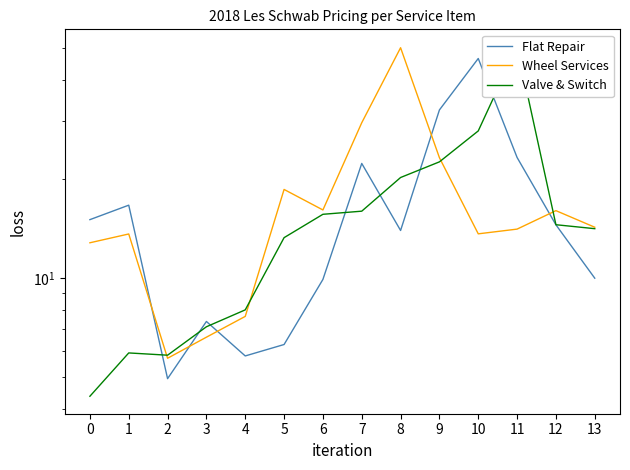

After their last crossing, which series has the higher values: Wheel Services or Valve & Switch?

Wheel Services